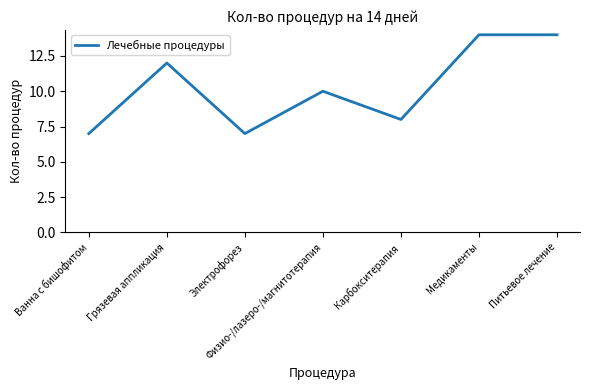

What is the change in value from Электрофорез to Карбокситерапия?

+1